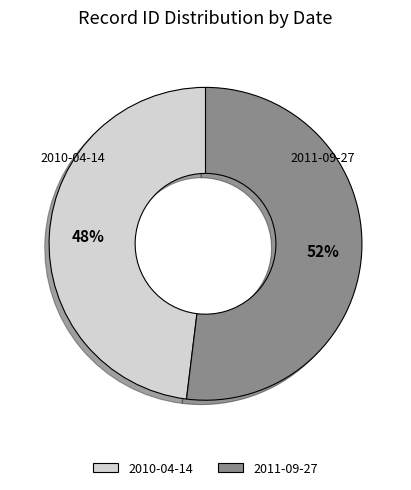

To the nearest percent, what is the average slice percentage?

50%